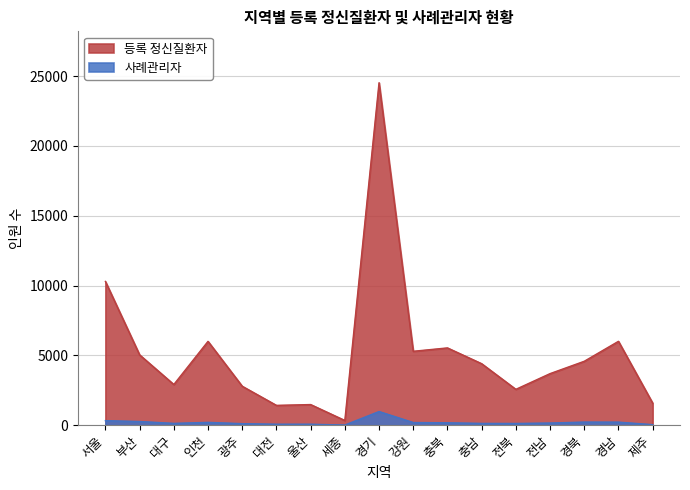

At which label is 등록 정신질환자 closest to 12434?

서울